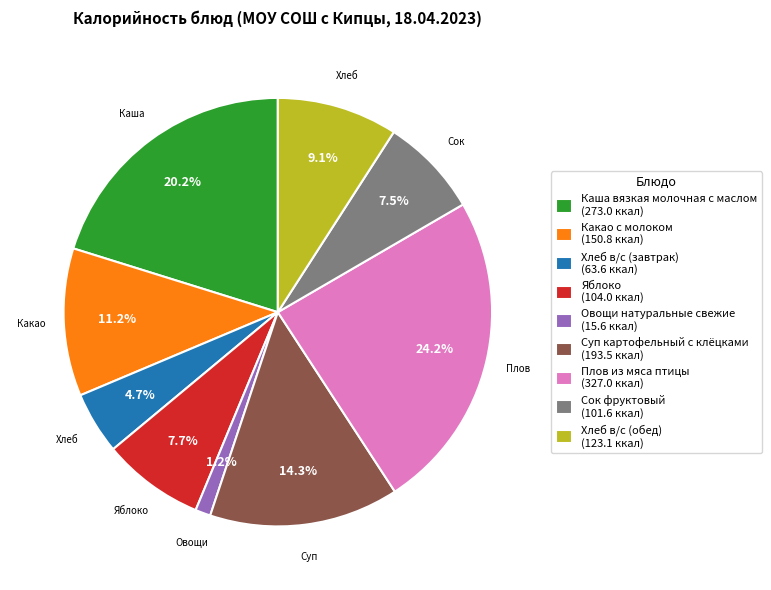

Combined, what portion of the pie is Какао с молоком and Сок фруктовый?

18.7%